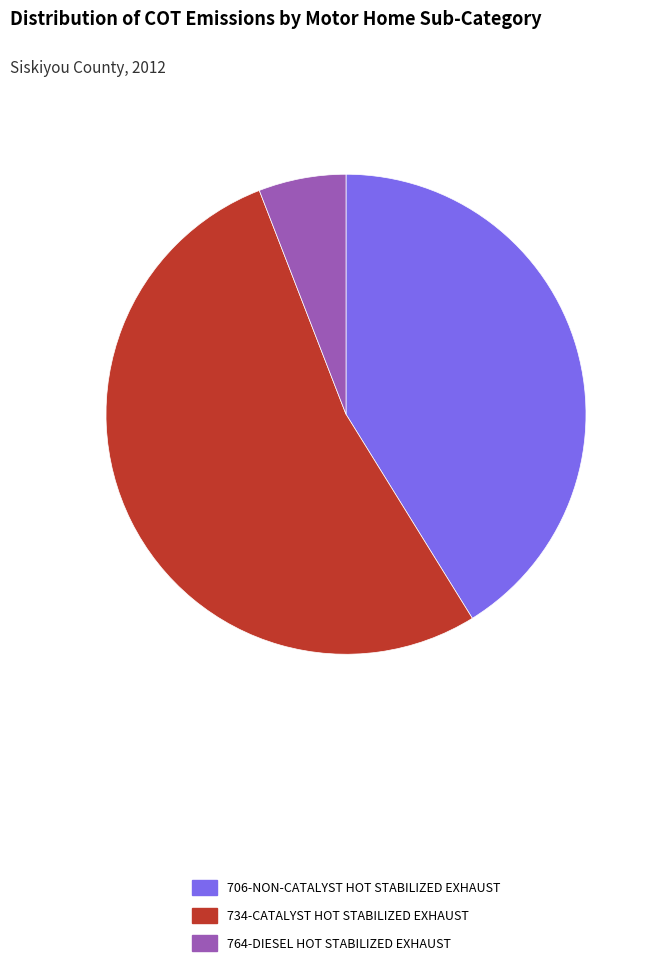

Is there a majority slice in this chart?

Yes